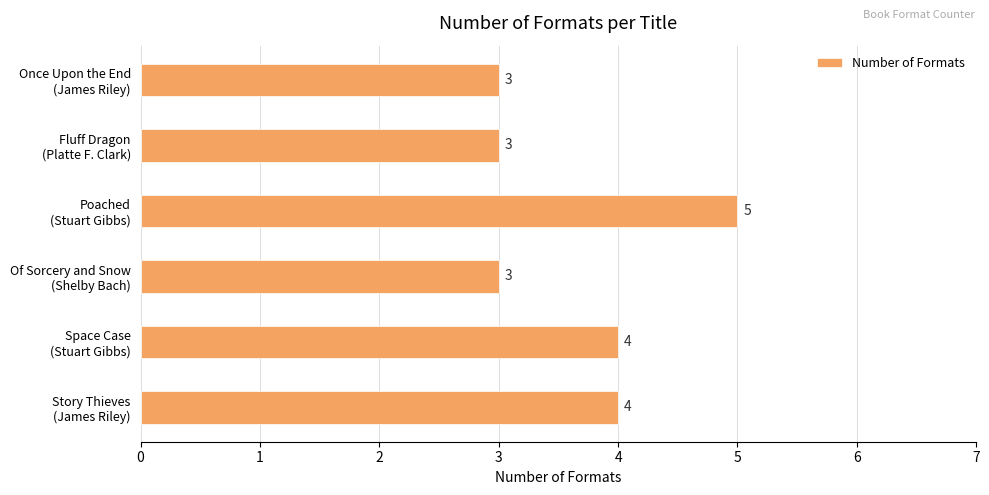

Reading top to bottom, what are all the values shown in this chart?

3	3	5	3	4	4